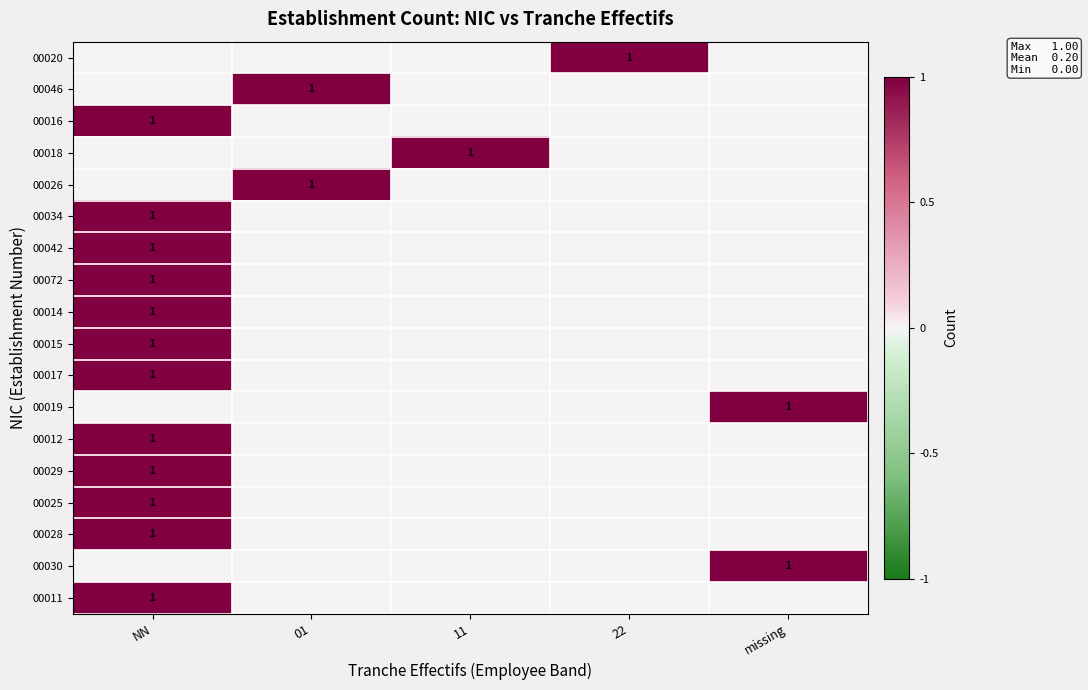

The 00018 series shows 1 at 11. True or false?

True